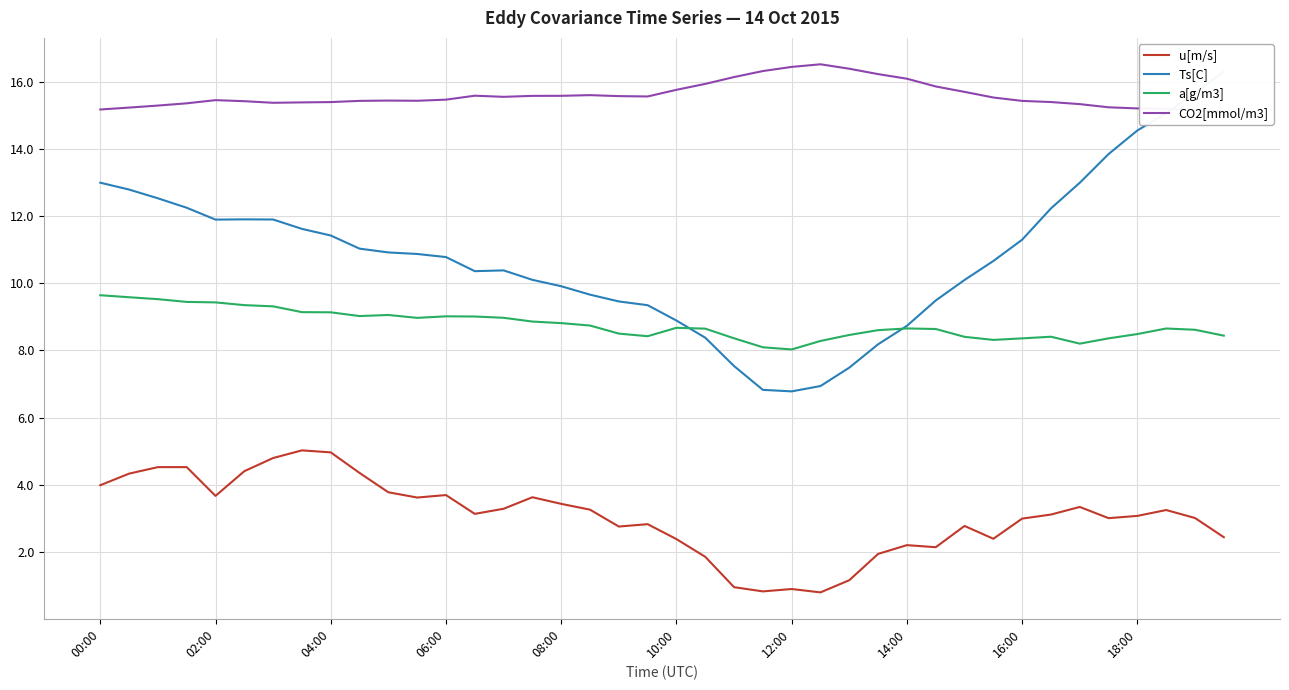

True or false: u[m/s] and a[g/m3] cross at least once.

False